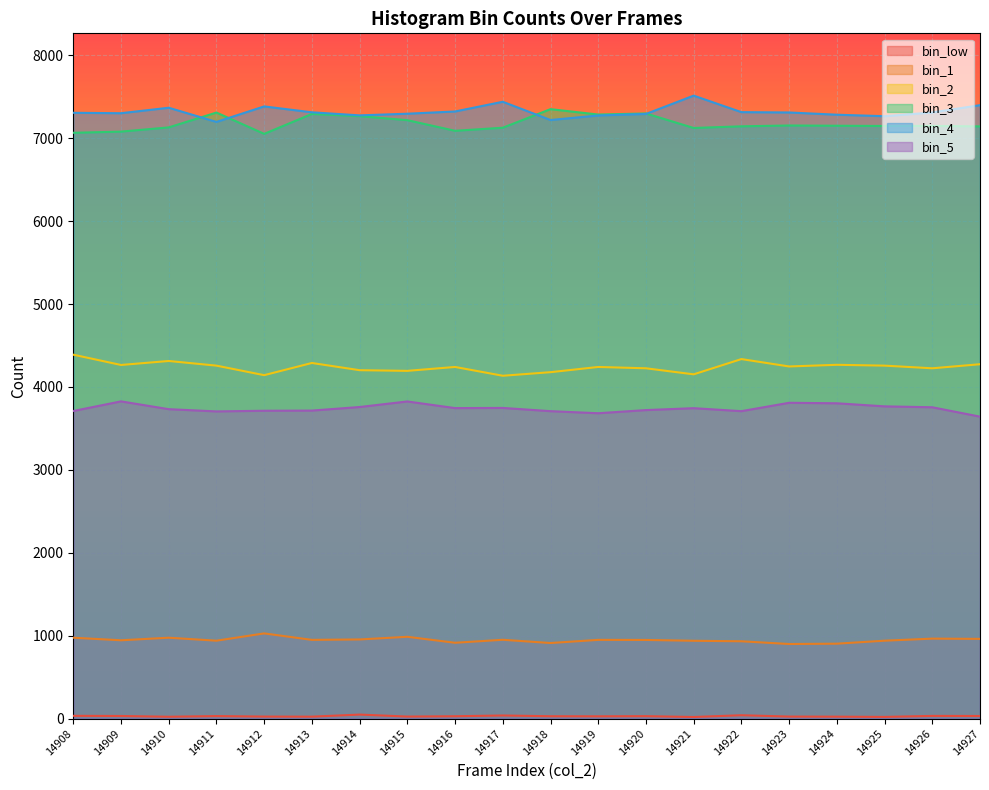

The value of col_257 at 14915 is 5509. True or false?

False